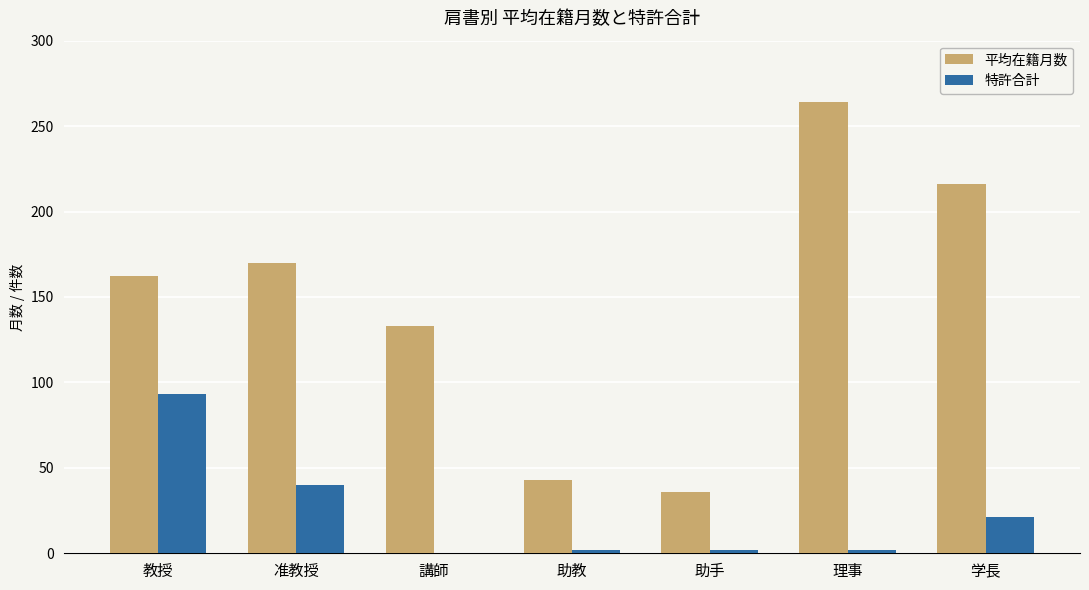

How many groups of bars are there?

7